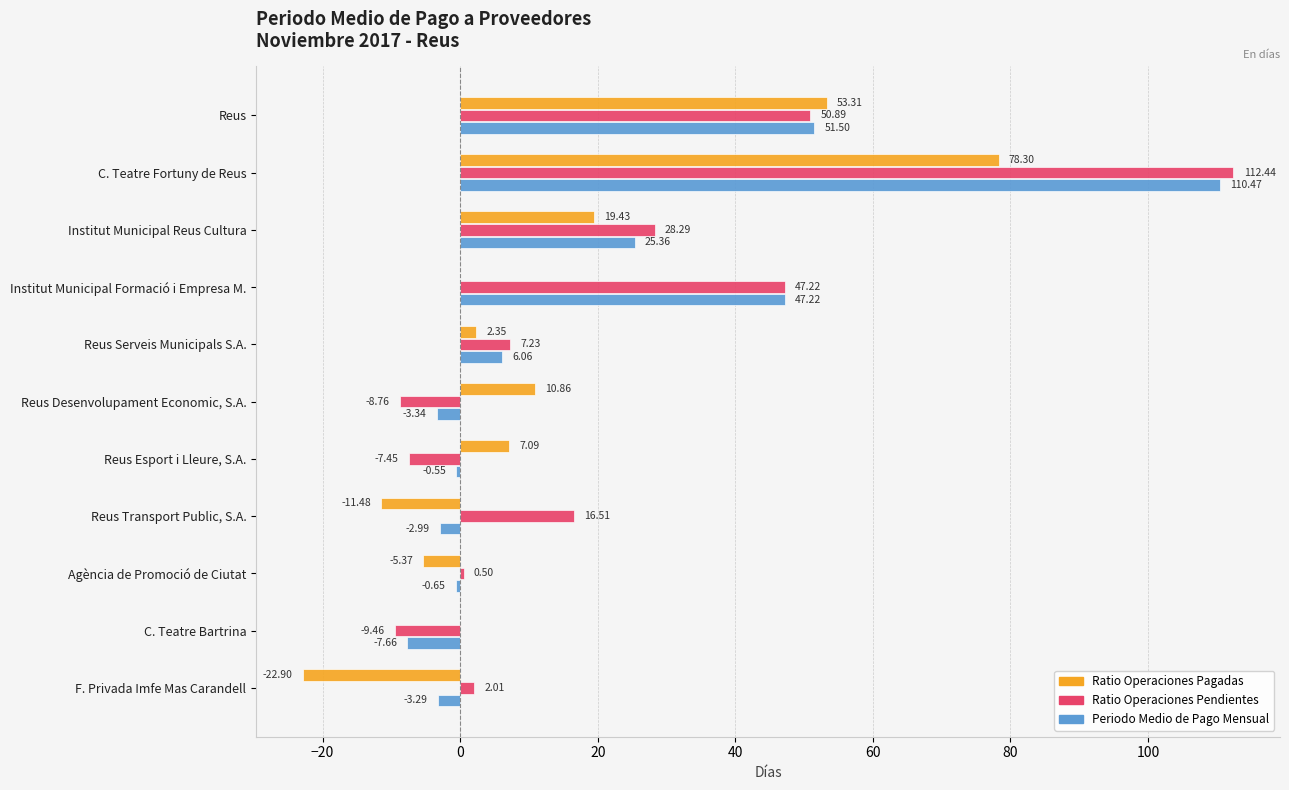

What is the total value across all series at Reus Transport Public, S.A.?

2.0